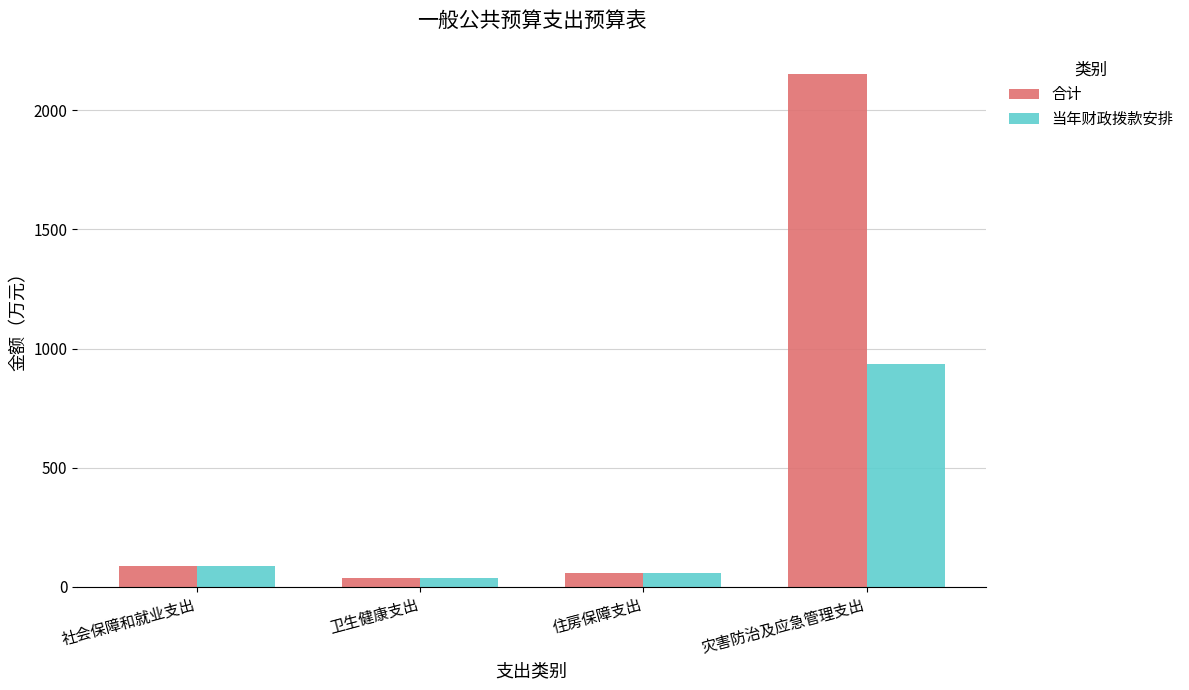

What position from the right is 卫生健康支出?

3